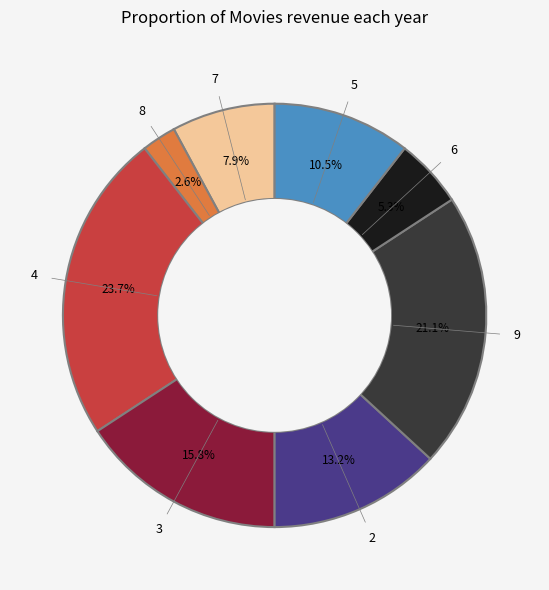

How many slices are in this pie chart?

8